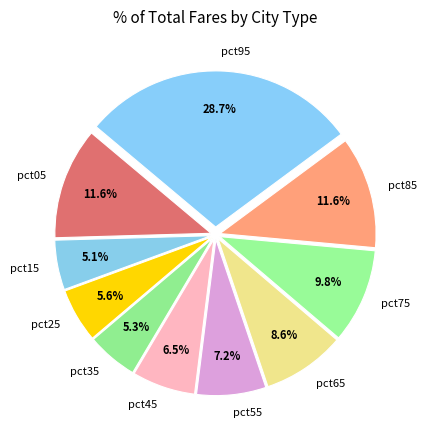

To the nearest percent, what is the difference between the pct35 and pct65 slice percentages?

3%